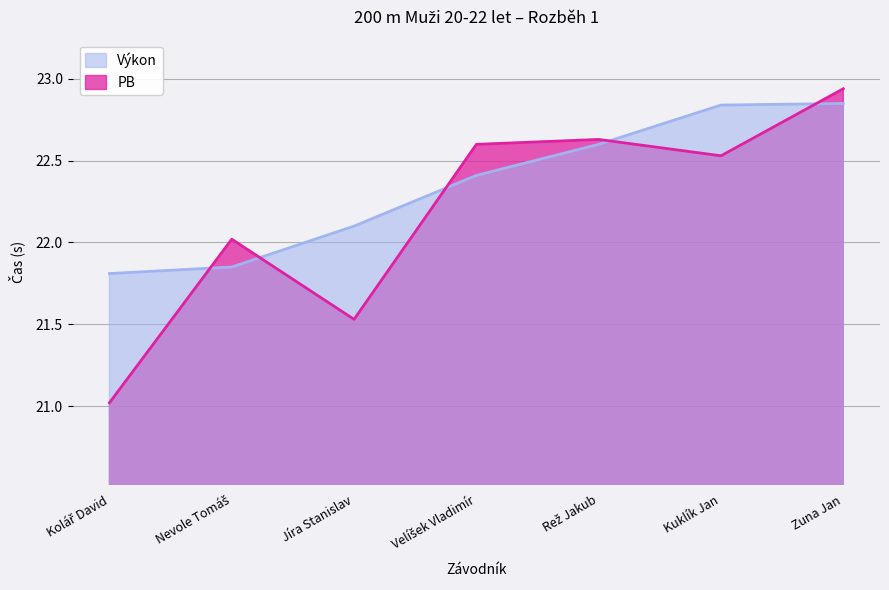

What is the total value across all series at Zuna Jan?

45.8